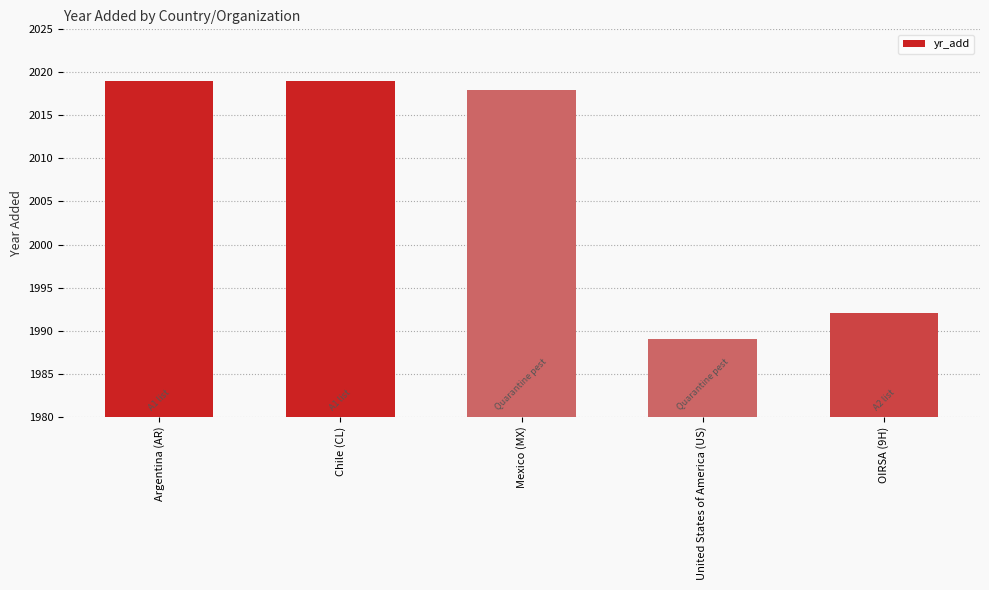

At which label does the data first exceed 2018?

Argentina (AR)